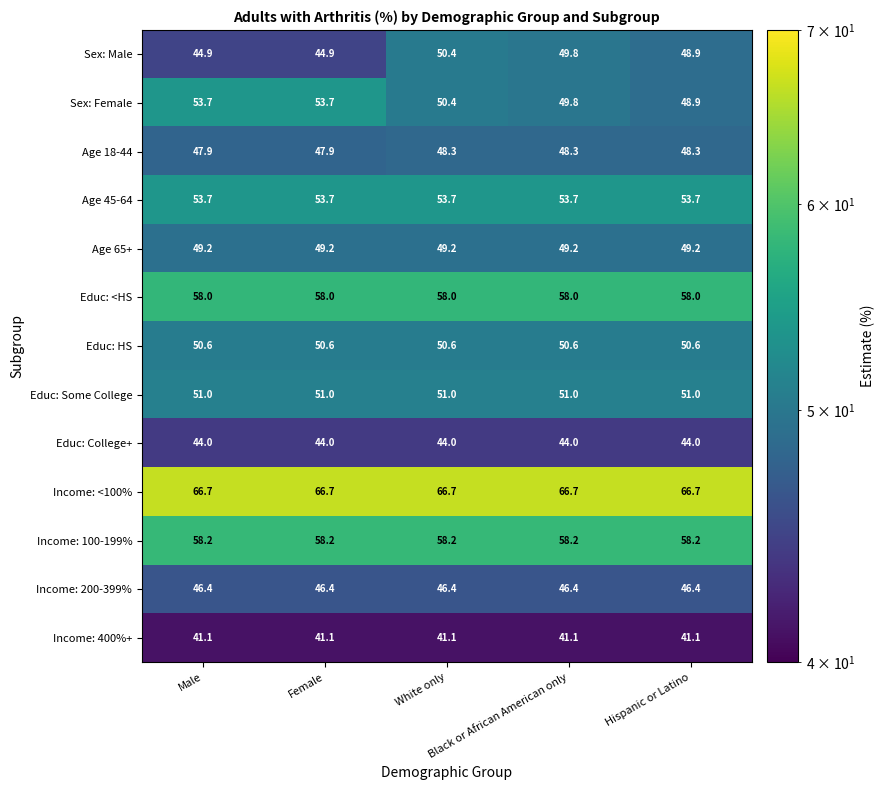

What is the maximum value shown in the chart?

66.7